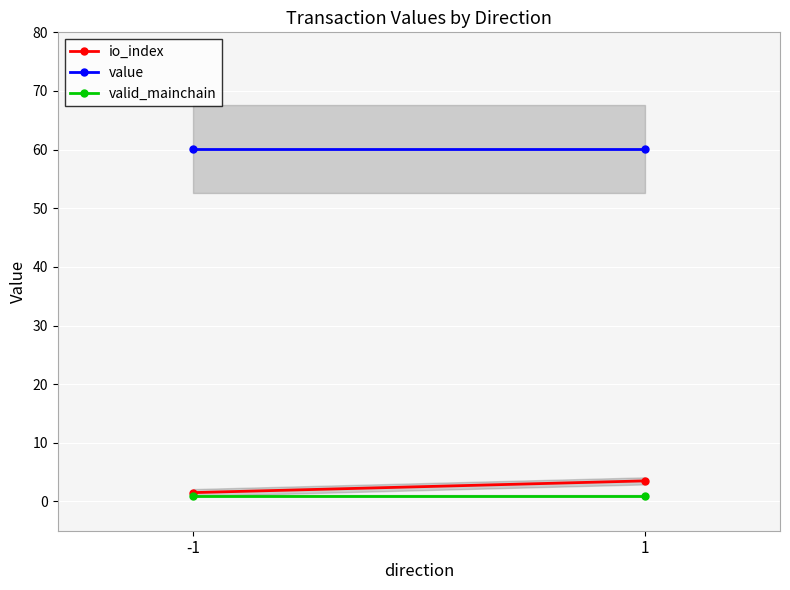

Is it true that valid_mainchain equals 0.3 at -1?

False